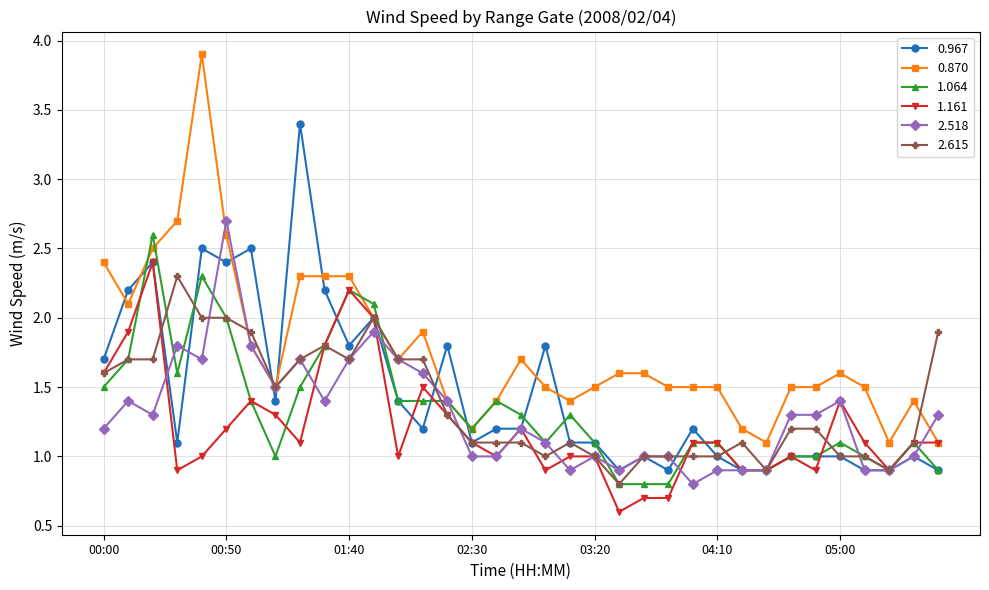

What is the maximum value shown in the chart?

3.9